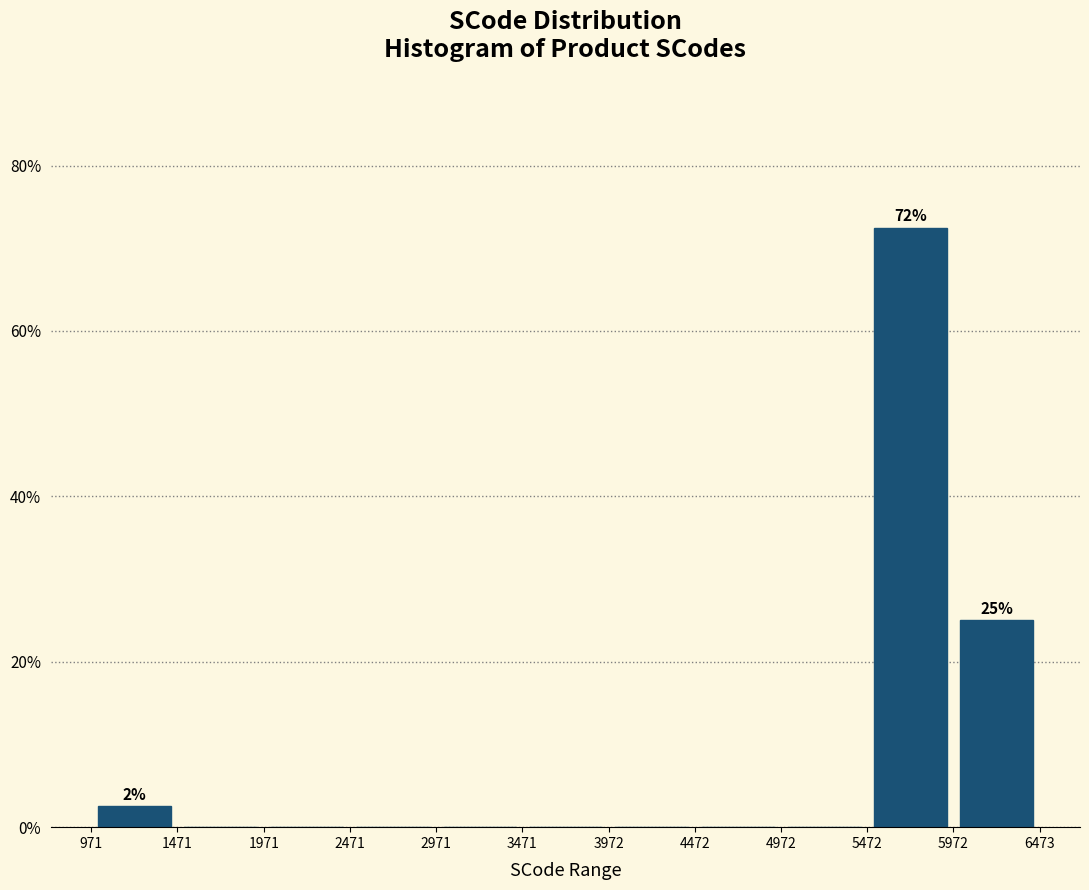

Which range on the x-axis has the tallest bar?

5472 to 5972